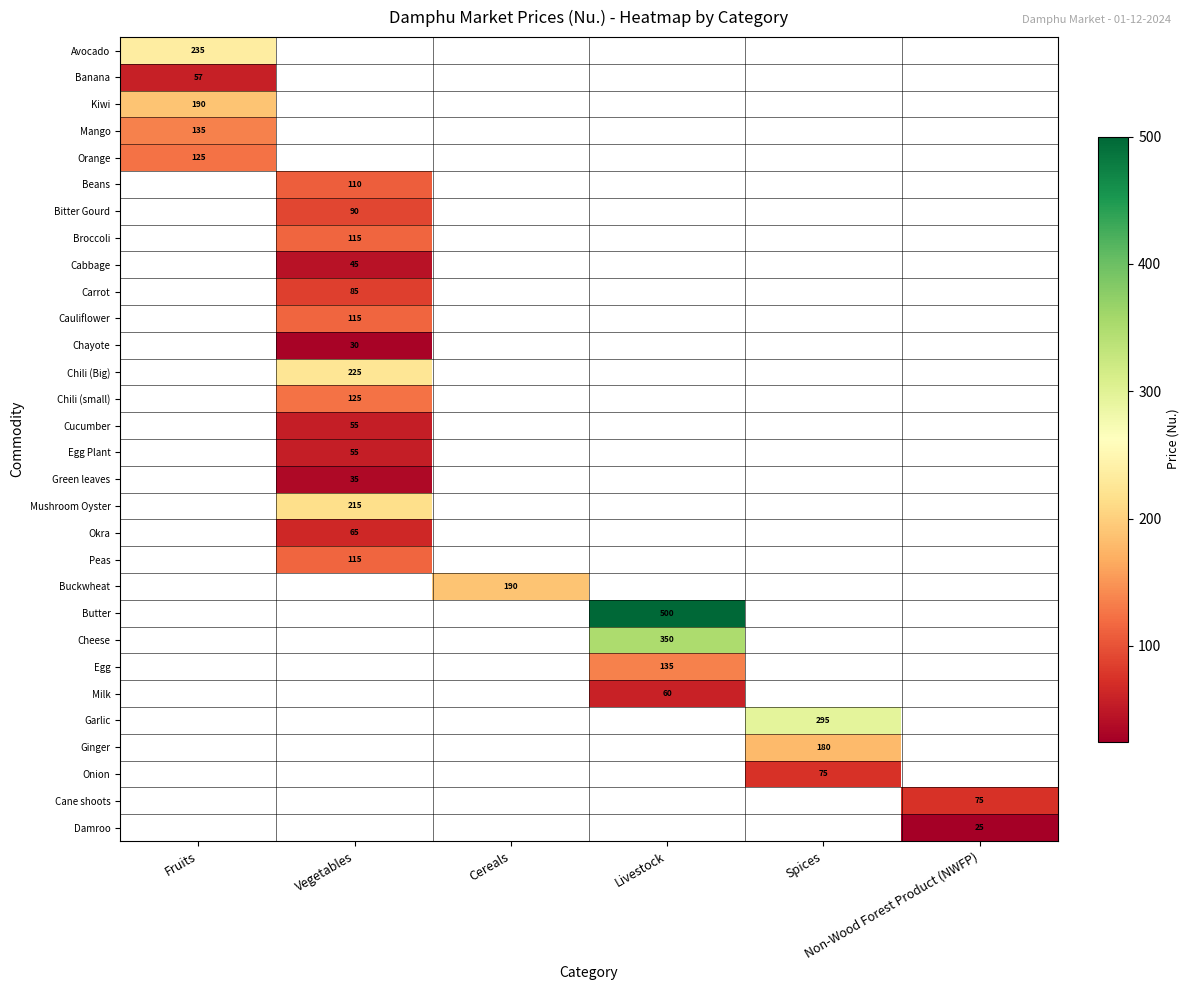

What is the minimum value shown in the chart?

25.0